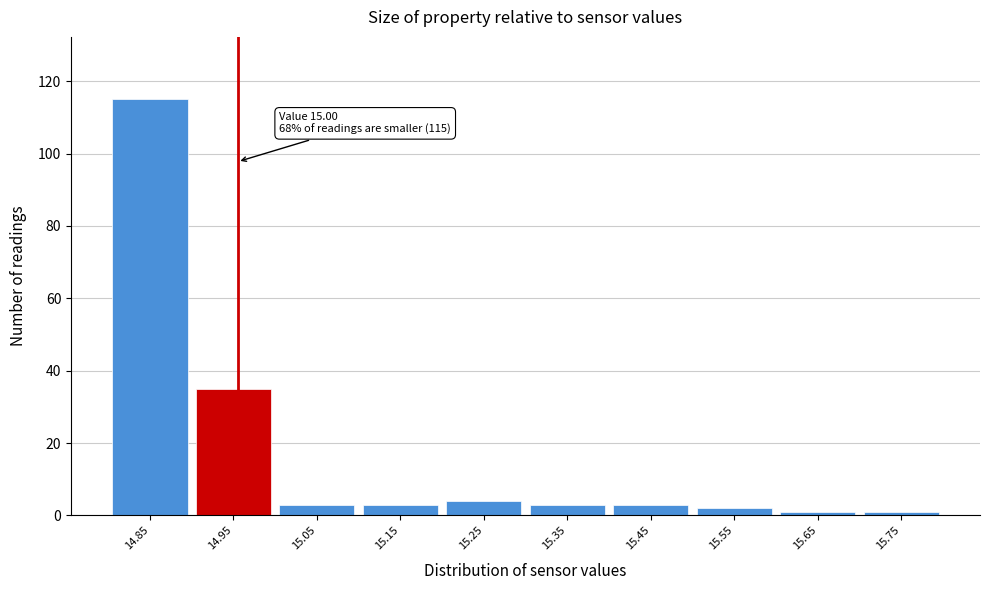

Reading left to right, extract all data points from this chart.

14.85=115	14.95=35	15.05=3	15.15=3	15.25=4	15.35=3	15.45=3	15.55=2	15.65=1	15.75=1